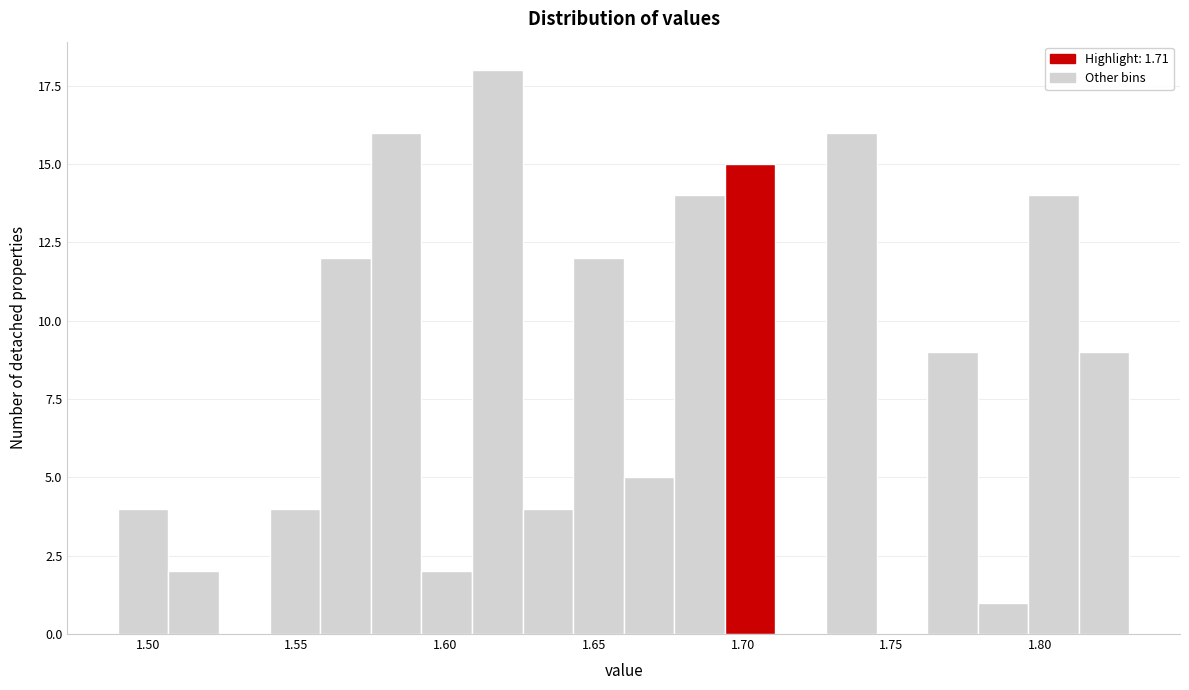

Around what value on the x-axis is the tallest bar? Give the approximate position of its centre, as read against the axis.

1.620